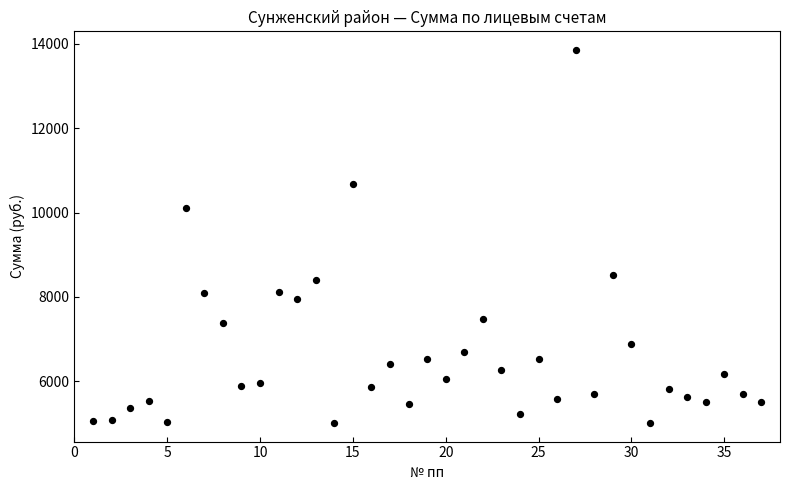

What is the range of Y values (max minus min)?

8843.8